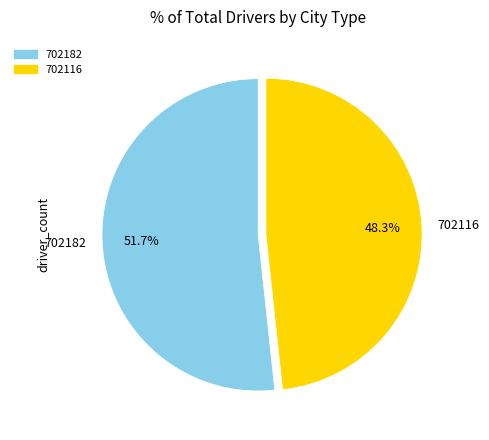

Which category has the biggest portion of the pie?

702182